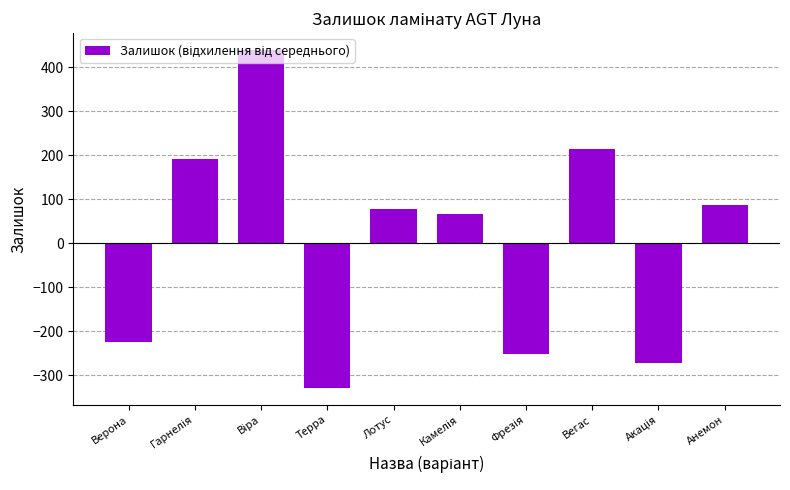

What is the difference between the maximum and minimum values?

767.0